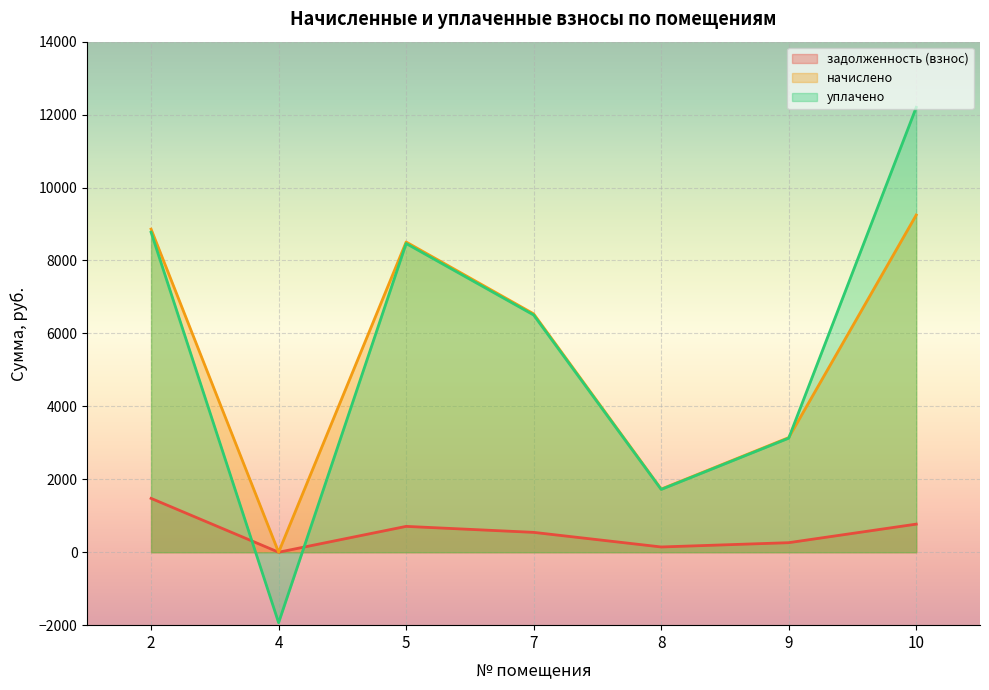

True or false: задолженность (взнос) has more than 1 interior local peaks.

False